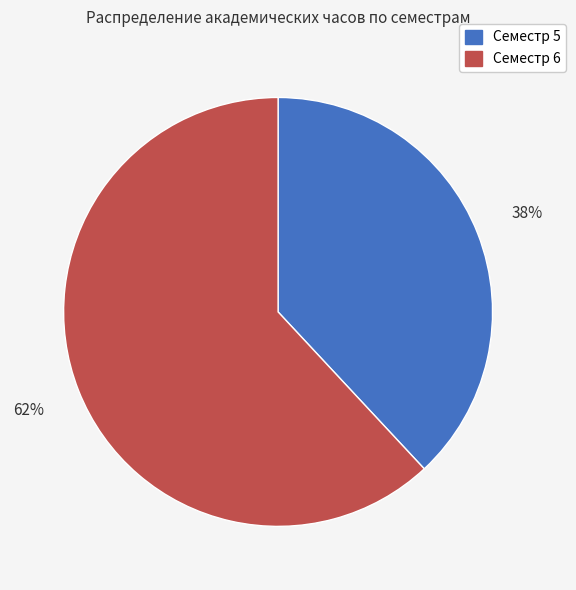

To the nearest percent, what is the average slice percentage?

50%